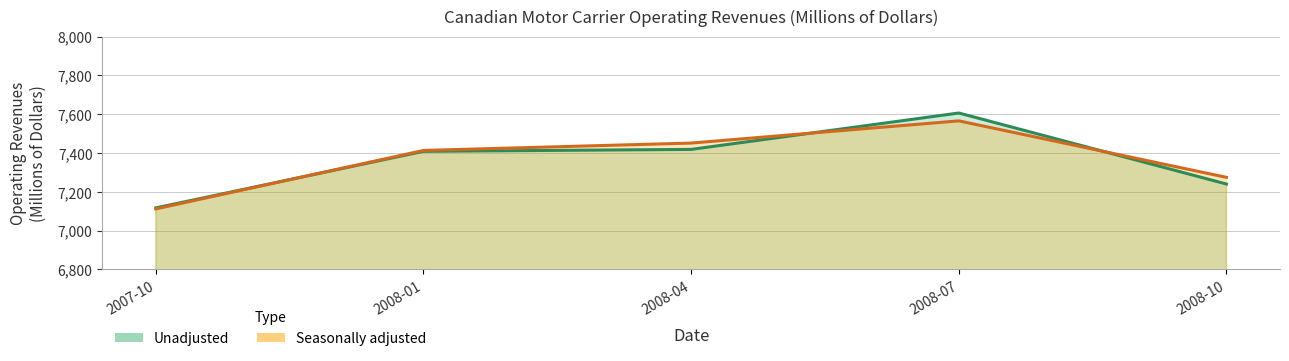

What is the spread (max minus min) of values at 2008-04?

32.6